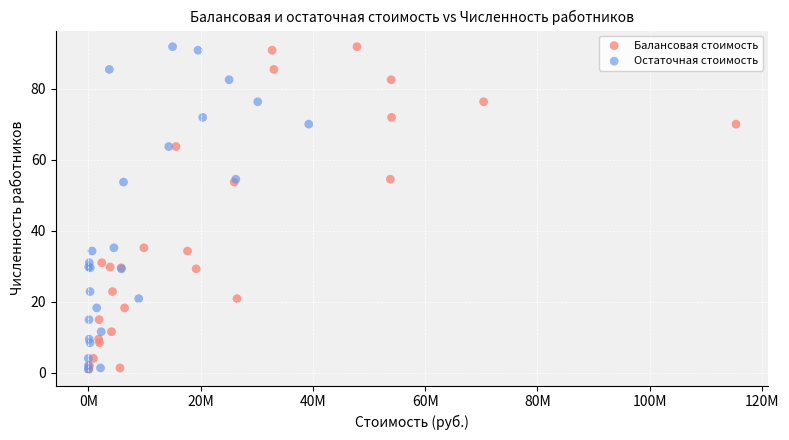

What are all the series names shown in the legend?

Балансовая стоимость, Остаточная стоимость